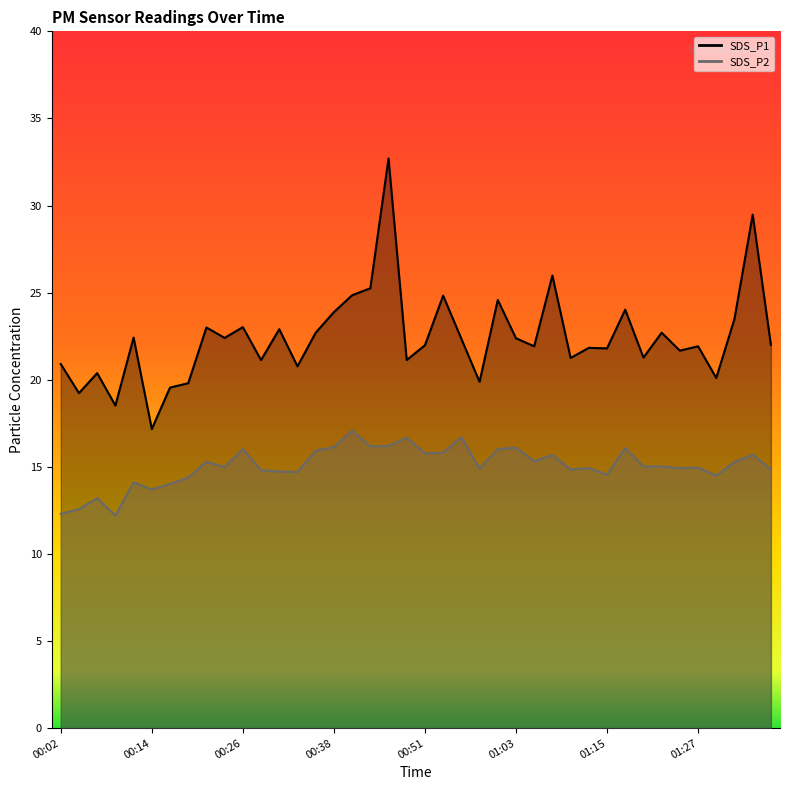

How many lines are shown in the chart?

2